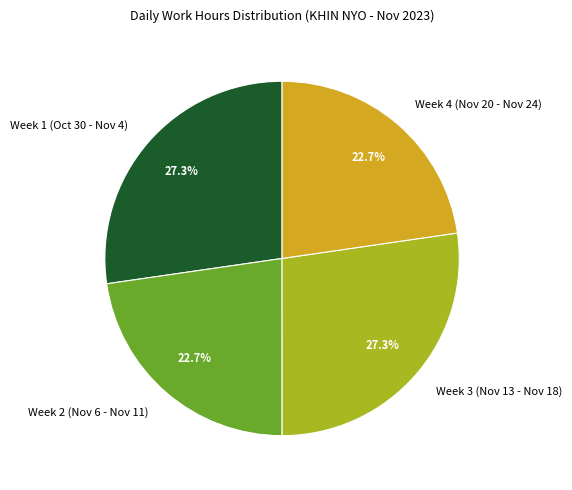

What percentage is NOT represented by Week 4 (Nov 20 - Nov 24)?

77.3%